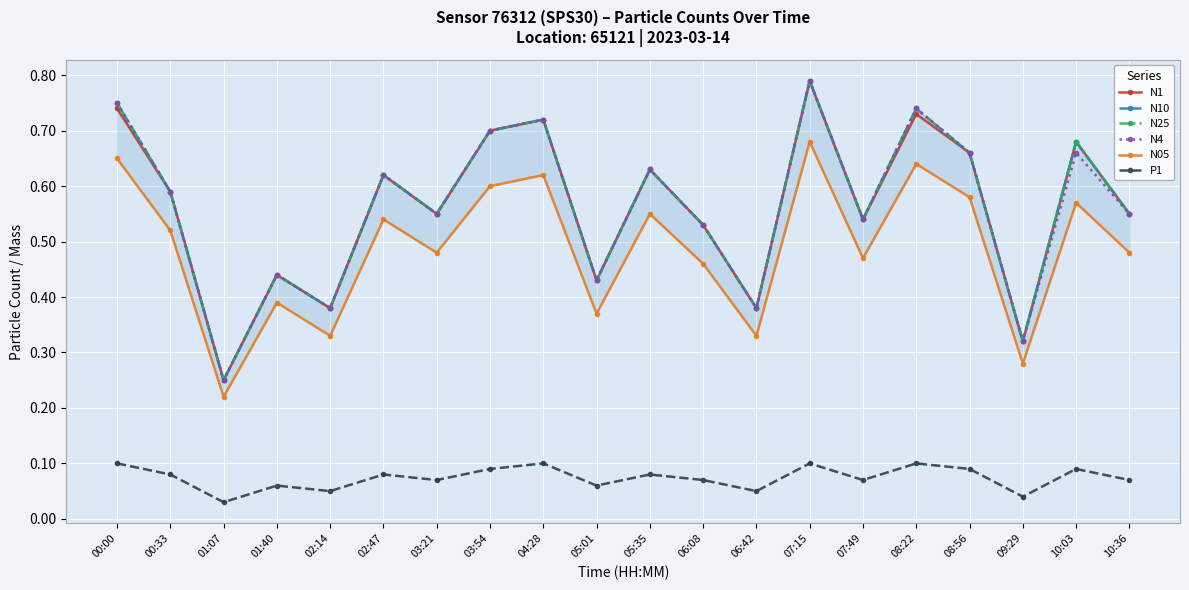

What position from the left is 04:28?

9